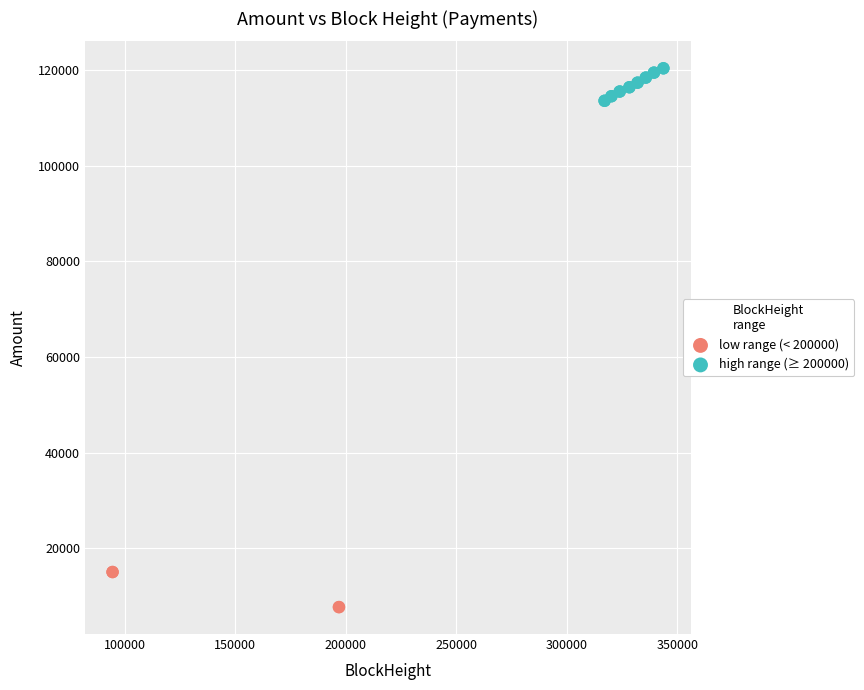

Which series reaches the minimum Y coordinate?

low range (< 200000)